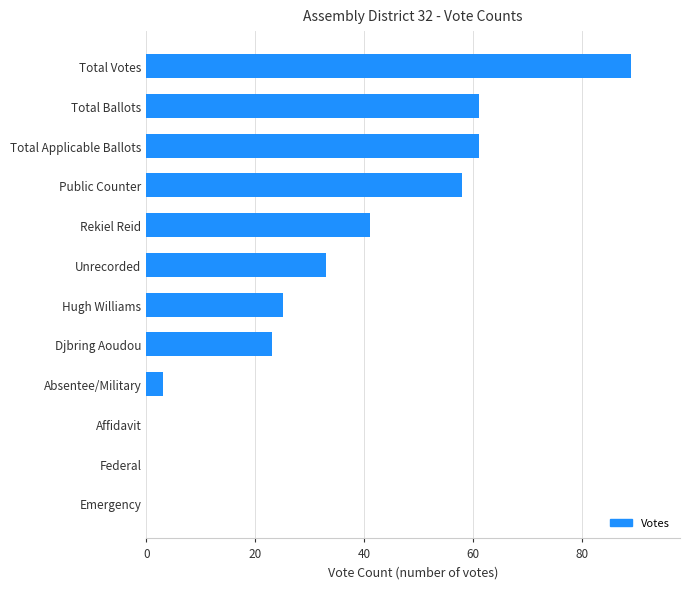

Which category has the highest value across all series?

Total Votes